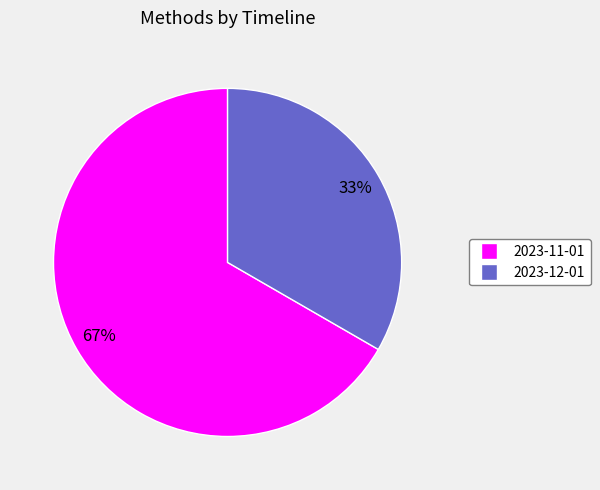

Which has a higher value, 2023-12-01 or 2023-11-01?

2023-11-01